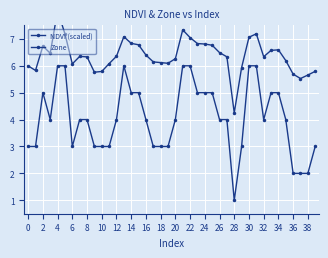

In Zone, how many points are lower than both neighbors (excluding endpoints)?

4